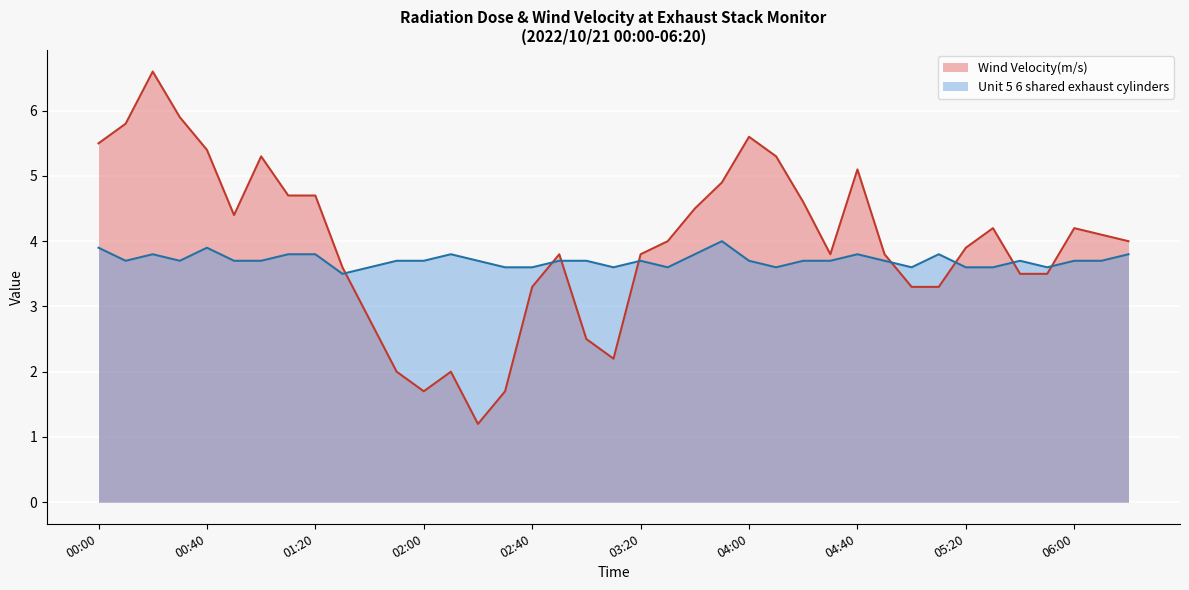

True or false: Wind Velocity(m/s) and Unit 5 6 shared exhaust cylinders intersect in this chart.

True